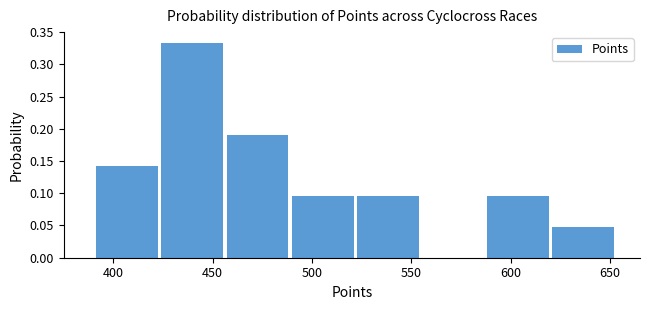

Reading left to right, transcribe this chart: for each bar, give the range it covers on the x-axis and its height. Neither the bar edges nor the heights are printed on the chart, so give them approximately, as read against the axes.

390 to 425: 0.145
425 to 455: 0.335
455 to 490: 0.190
490 to 525: 0.095
525 to 555: 0.095
555 to 590: 0
590 to 620: 0.095
620 to 655: 0.050